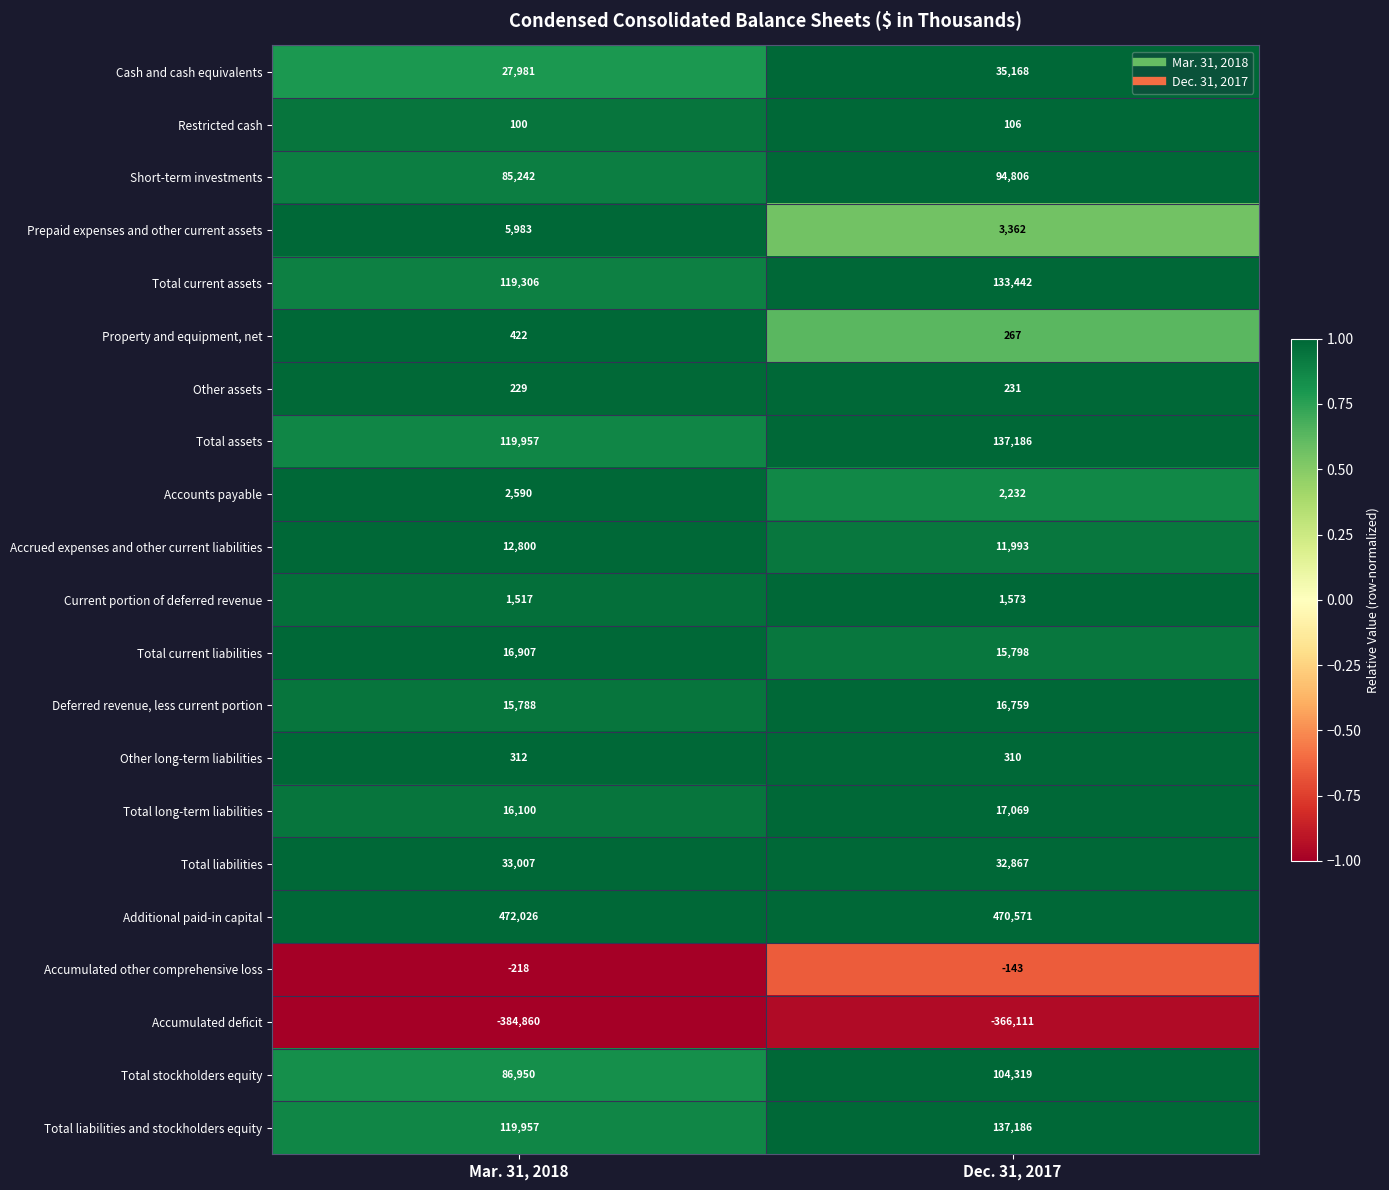

Count the number of categories in the chart.

2